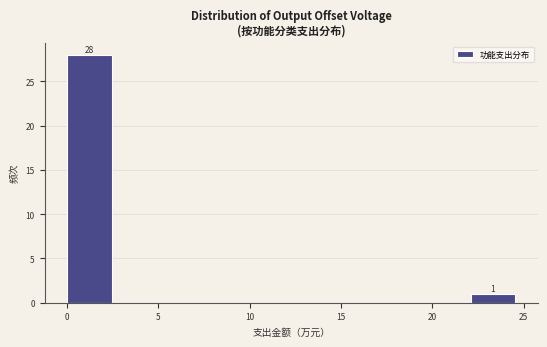

Which range on the x-axis has the tallest bar?

0.0 to 2.5